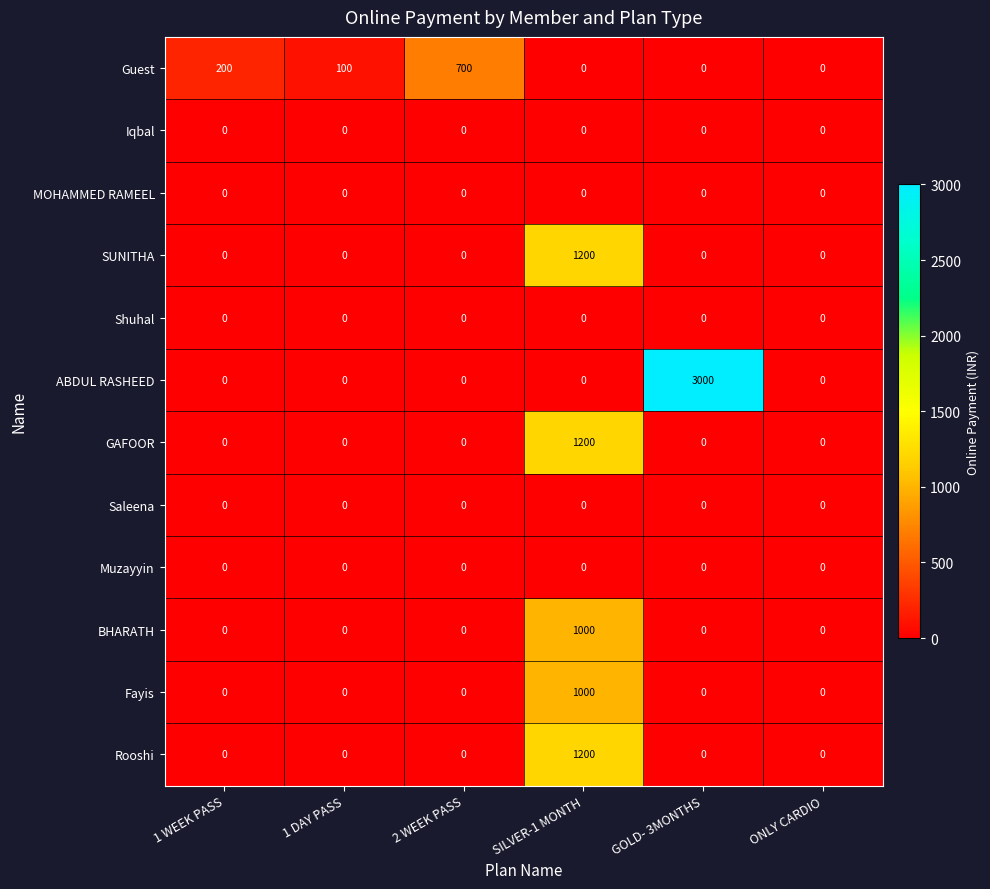

What is the difference between the maximum and second lowest values in the ABDUL RASHEED series?

3000